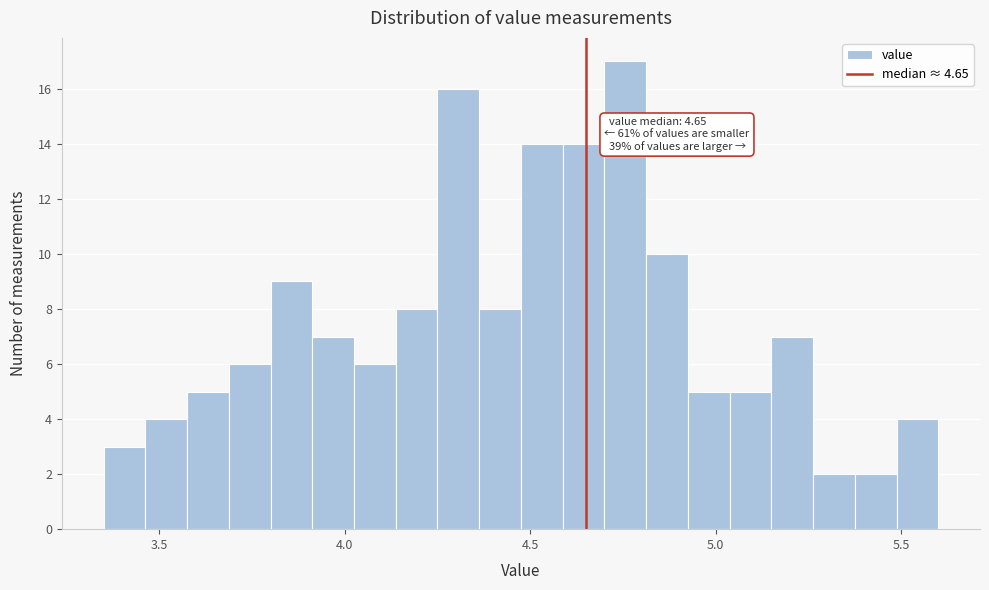

Around what value on the x-axis is the tallest bar? Give the approximate position of its centre, as read against the axis.

4.75